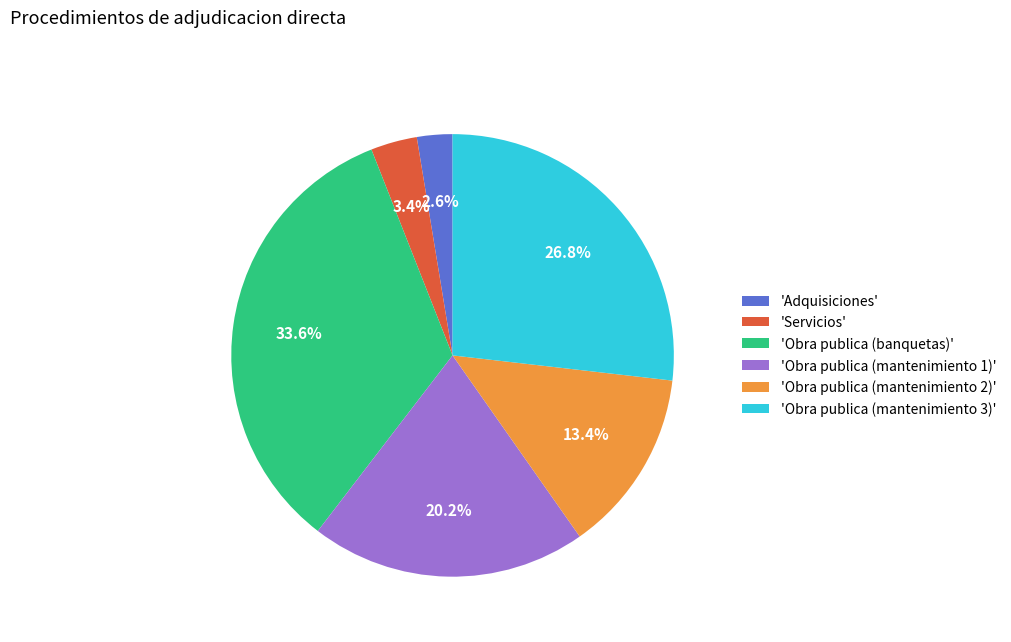

What percentage is NOT represented by 'Obra publica (mantenimiento 2)'?

86.6%